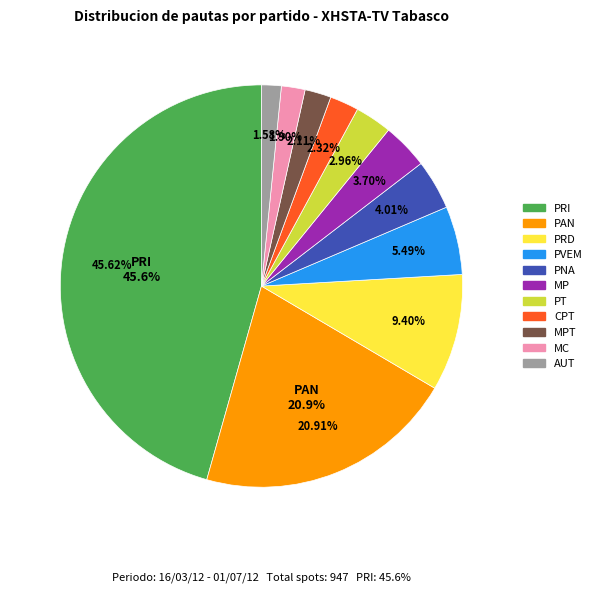

Count the number of slices in the pie.

11